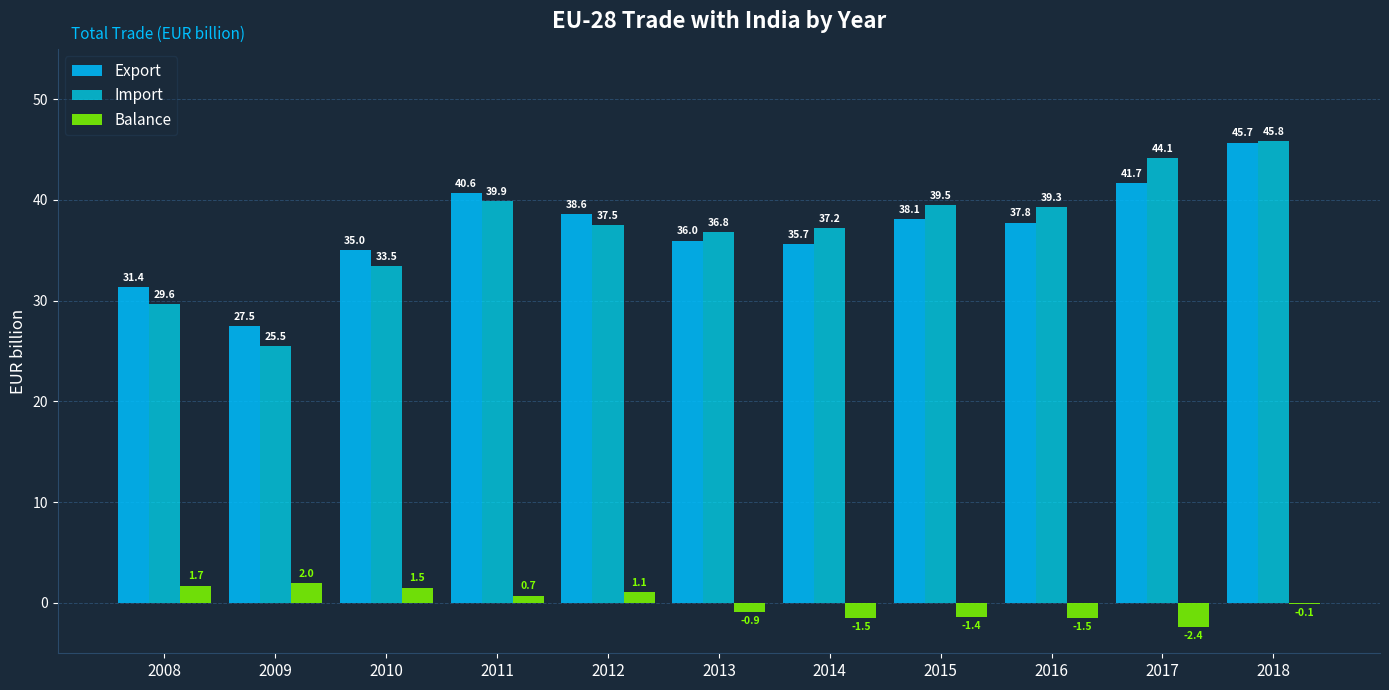

What is the maximum value for Balance?

2.0